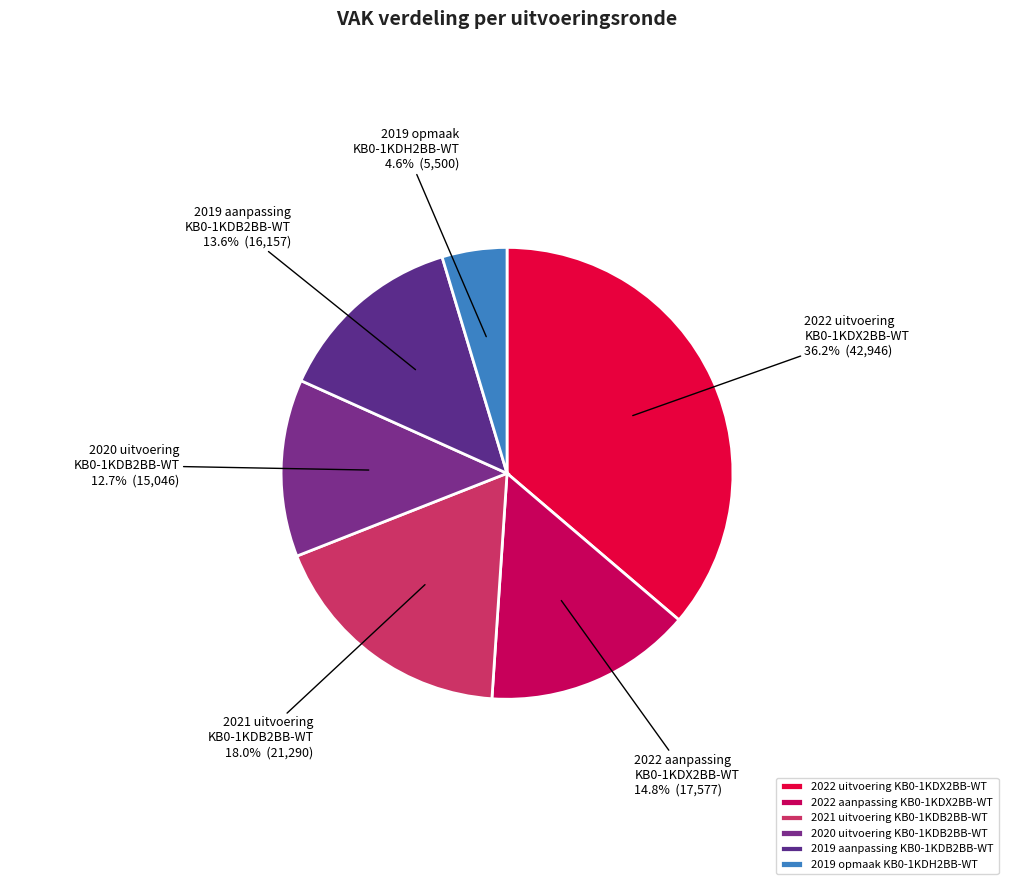

Is the sum of 2022 aanpassing KB0-1KDX2BB-WT and 2020 uitvoering KB0-1KDB2BB-WT greater than half?

No